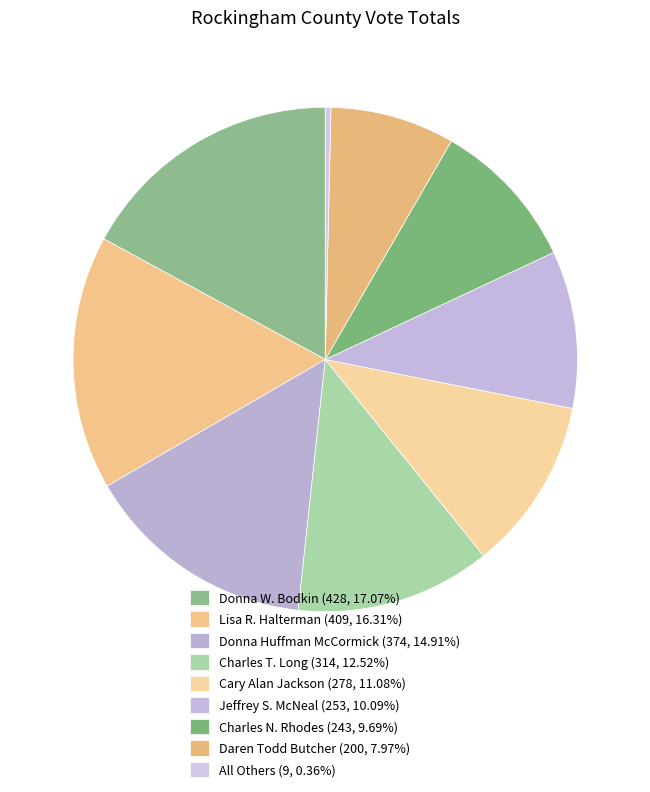

The Donna W. Bodkin slice represents 17% of the pie. True or false?

True